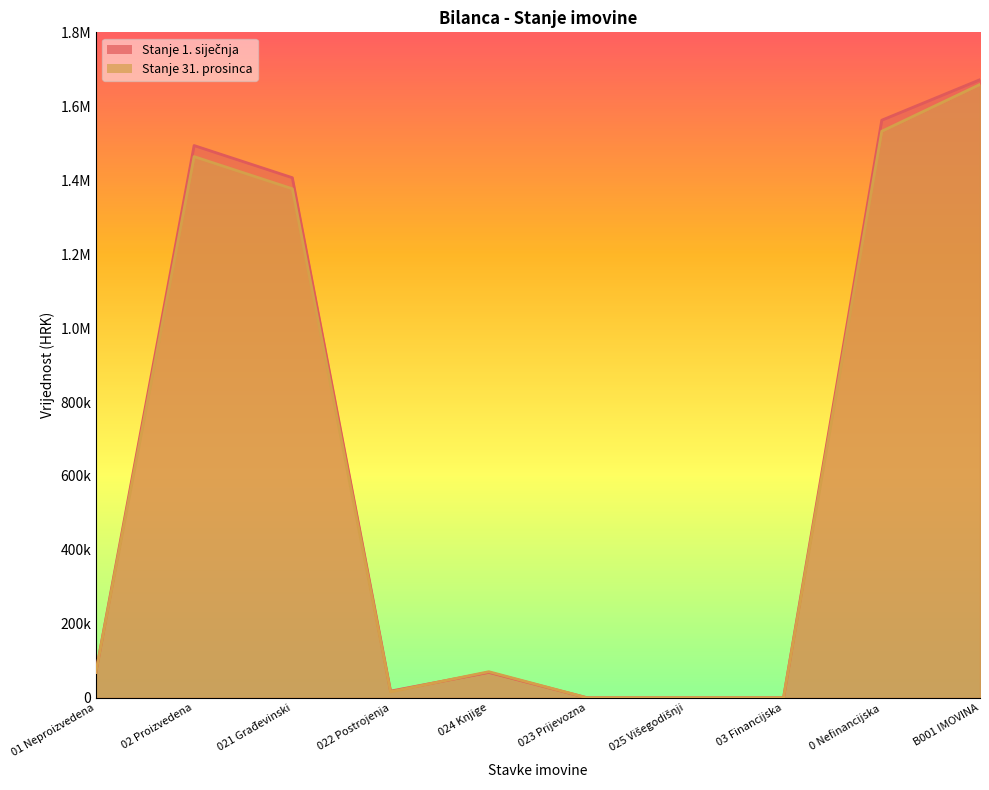

Which series has the widest spread of values?

Stanje 1. siječnja